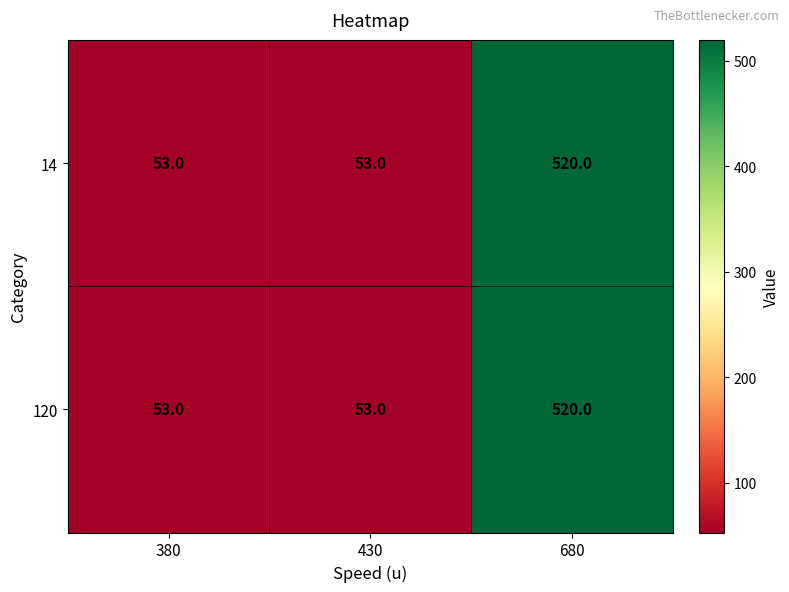

What is the sum of the 120 values at 380 and 430?

106